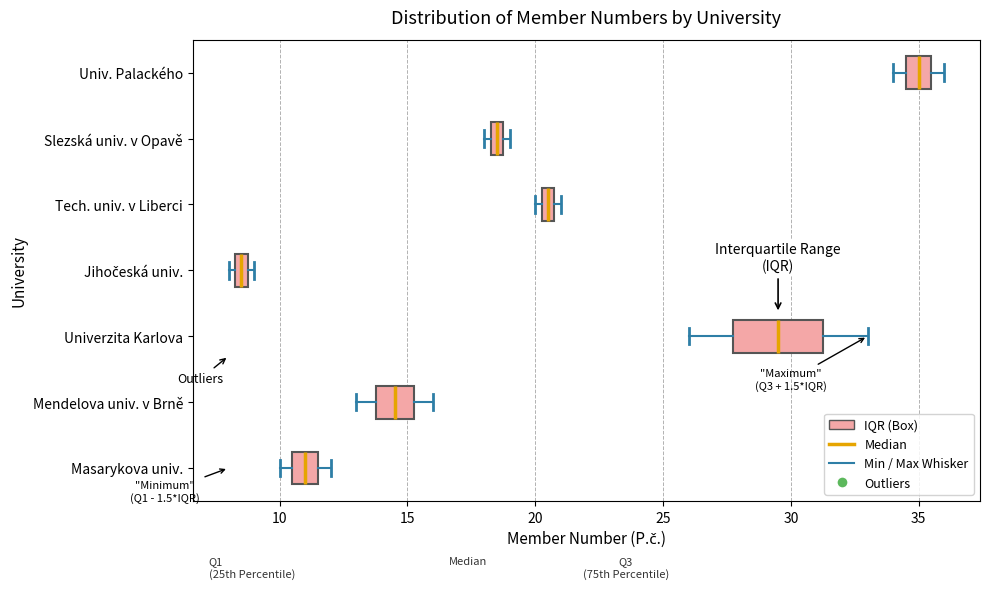

Which box has the furthest to the right median line?

Univ. Palackého